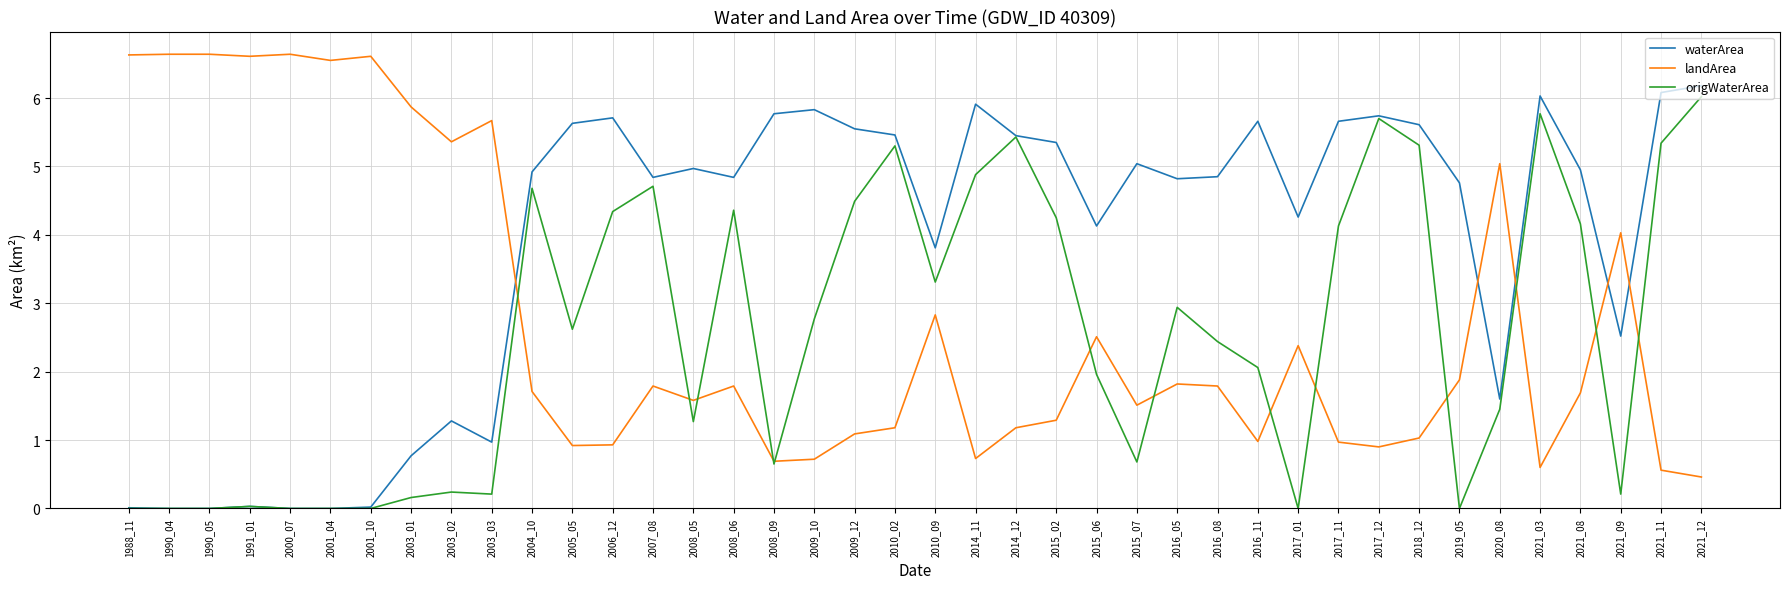

How many series are shown in this chart?

3